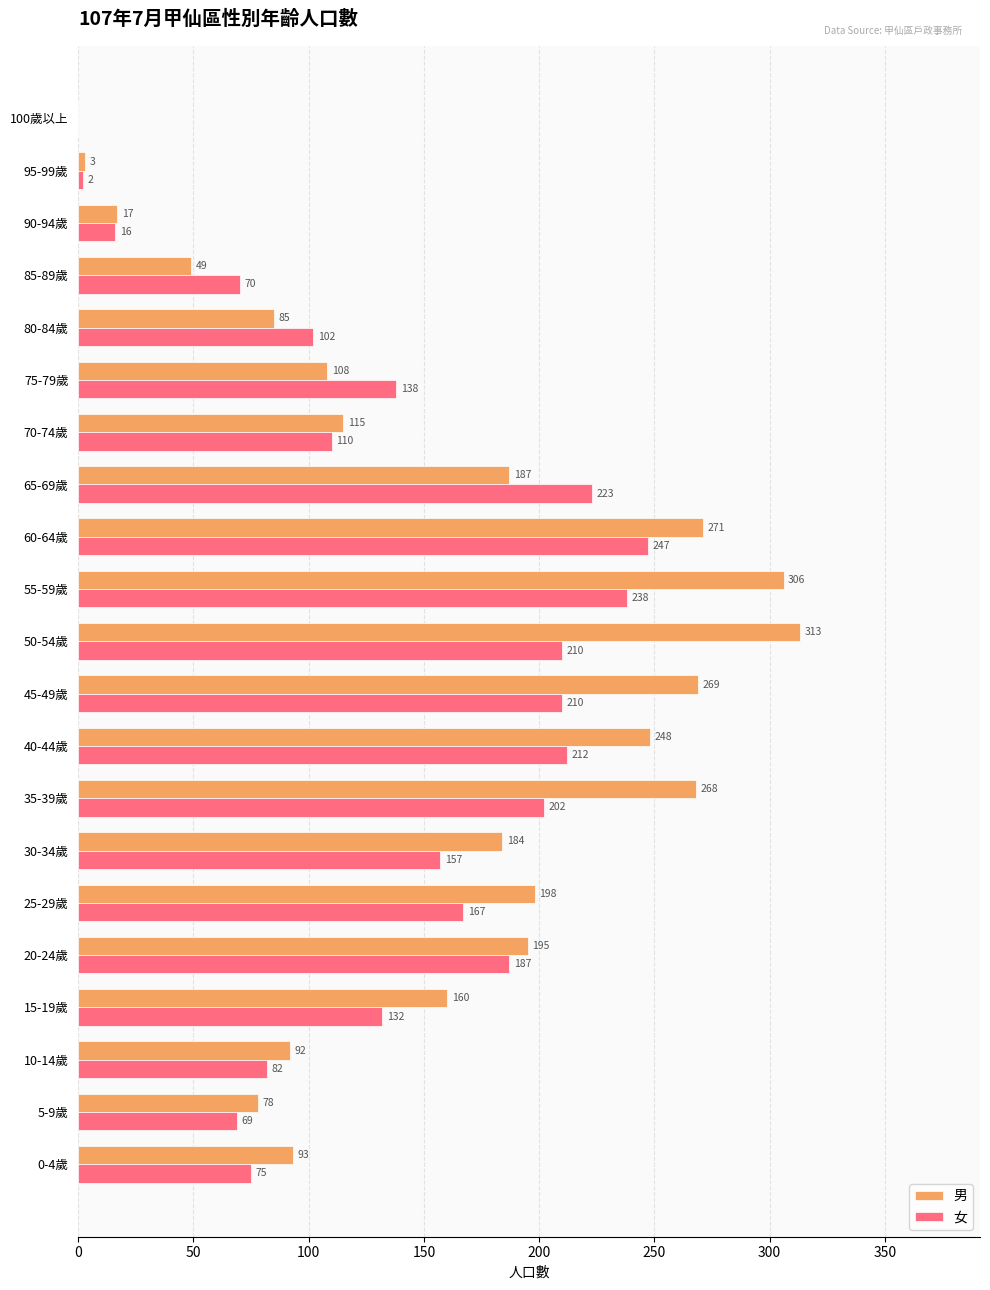

Which series has the widest spread of values?

男